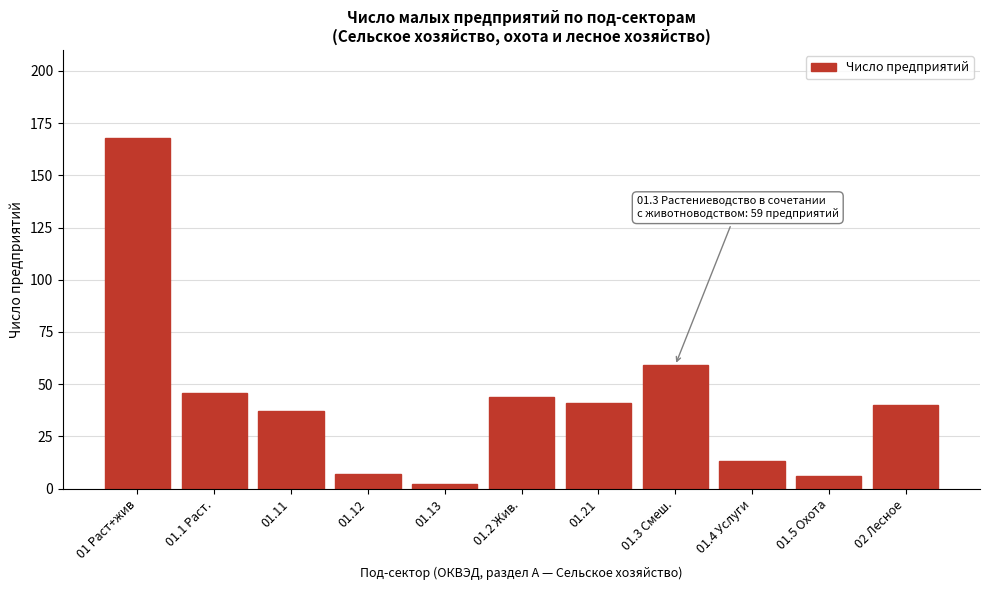

Reading left to right, extract all data points from this chart.

01 Раст+жив=168	01.1 Раст.=46	01.11=37	01.12=7	01.13=2	01.2 Жив.=44	01.21=41	01.3 Смеш.=59	01.4 Услуги=13	01.5 Охота=6	02 Лесное=40